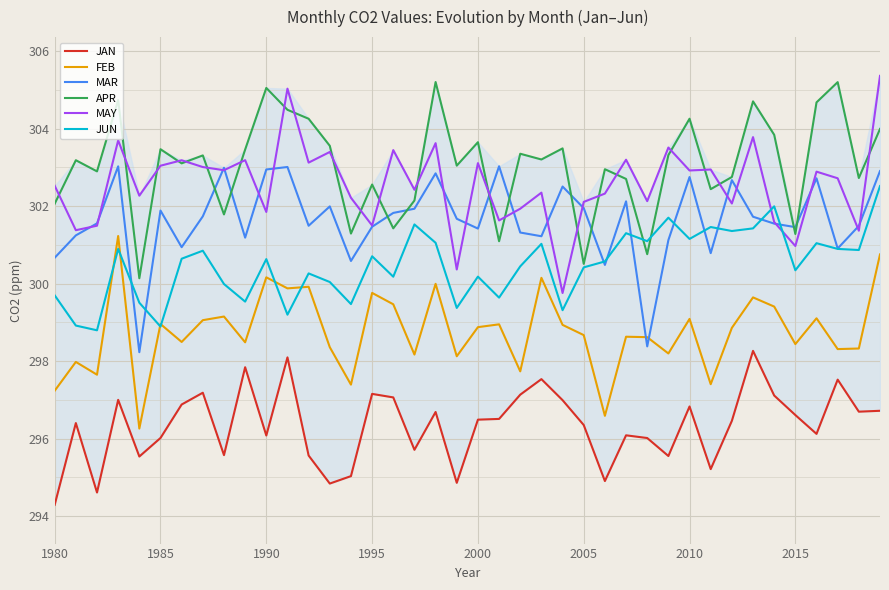

True or false: MAY has a value of 194.8 at 1995.

False